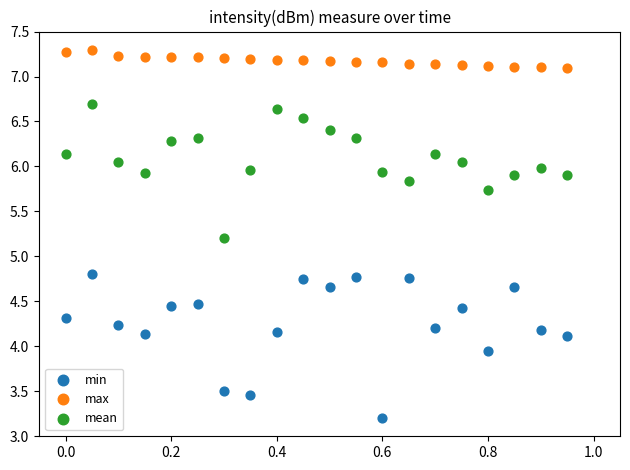

Across all data points, what is the range of Y values (max minus min)?

4.1